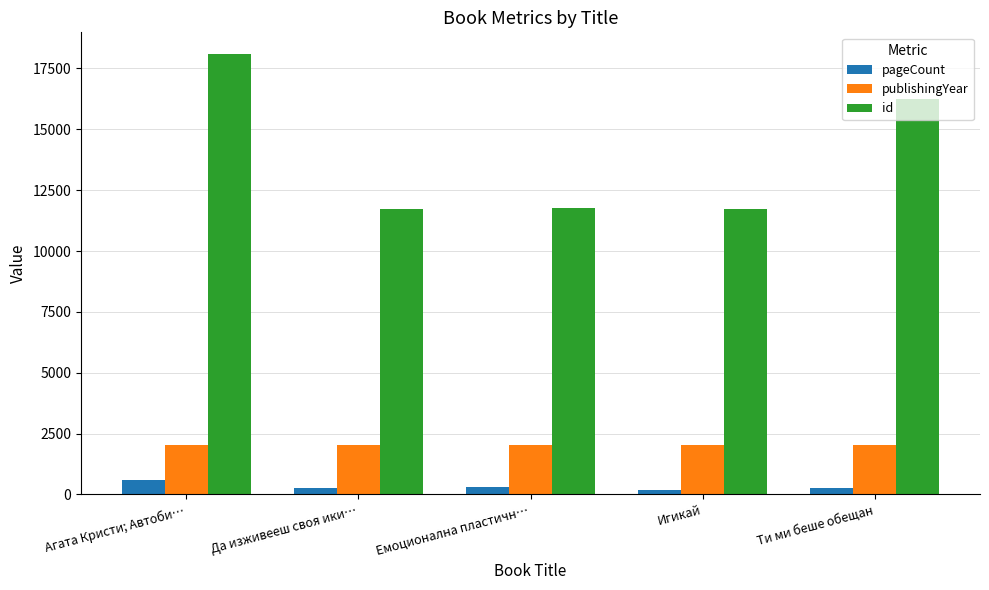

At Да изживееш своя ики…, list the series in order from smallest to largest.

pageCount, publishingYear, id